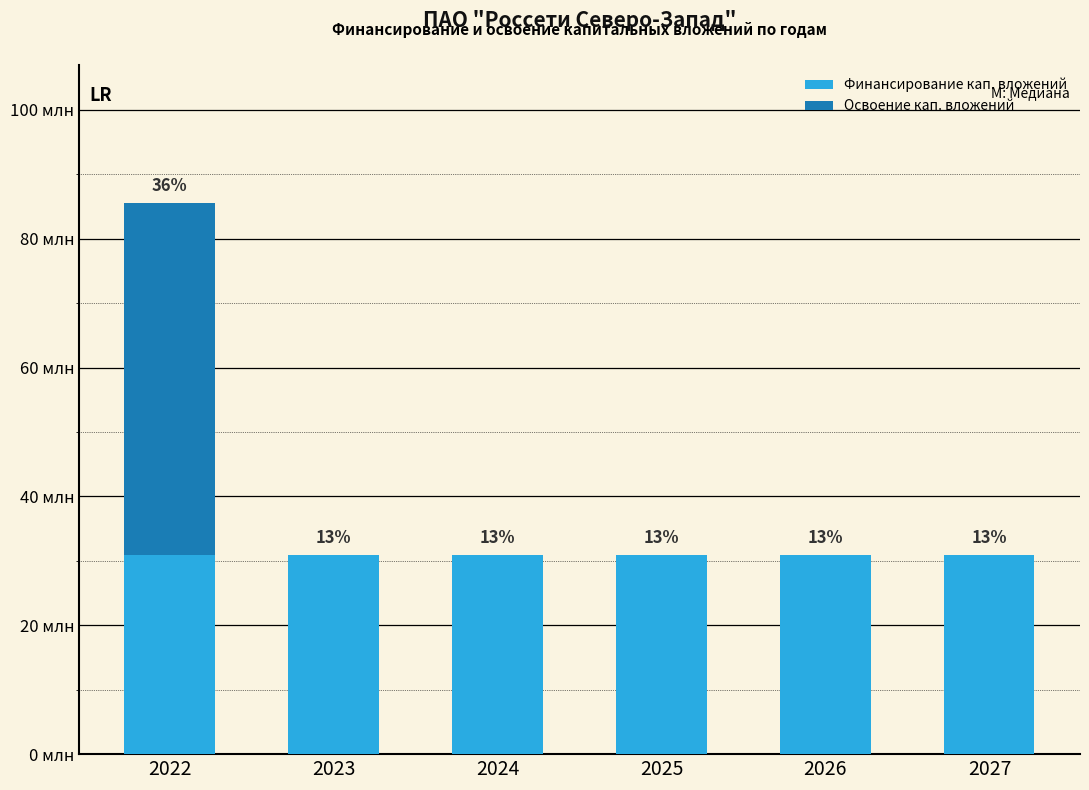

The Финансирование кап. вложений series shows 30898368 at 2025. True or false?

True